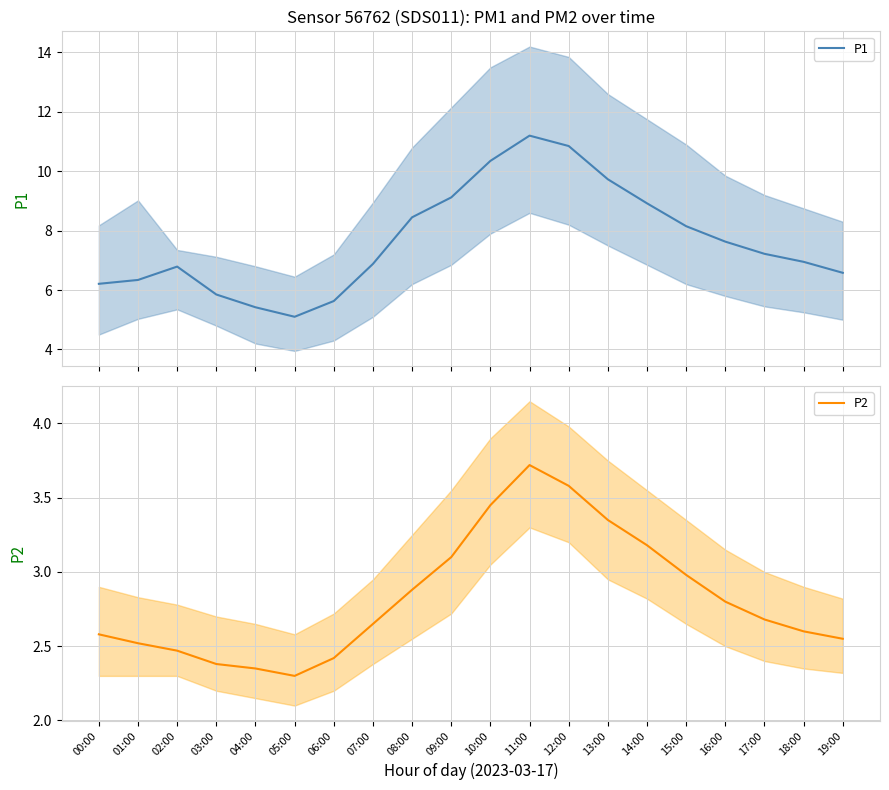

Reading left to right, list all the values displayed in this chart.

P1: 00:00=6.2	01:00=6.3	02:00=6.8	03:00=5.8	04:00=5.4	05:00=5.1	06:00=5.6	07:00=6.9	08:00=8.4	09:00=9.1	10:00=10.3	11:00=11.2	12:00=10.8	13:00=9.7	14:00=8.9	15:00=8.2	16:00=7.6	17:00=7.2	18:00=7.0	19:00=6.6
P2: 00:00=2.6	01:00=2.5	02:00=2.5	03:00=2.4	04:00=2.4	05:00=2.3	06:00=2.4	07:00=2.6	08:00=2.9	09:00=3.1	10:00=3.5	11:00=3.7	12:00=3.6	13:00=3.4	14:00=3.2	15:00=3.0	16:00=2.8	17:00=2.7	18:00=2.6	19:00=2.5